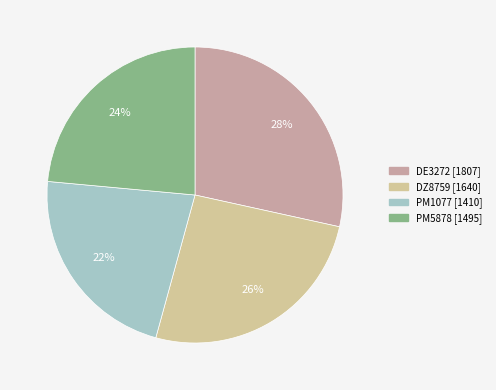

Approximately how many times larger is the value at DE3272 compared to DZ8759?

1.1